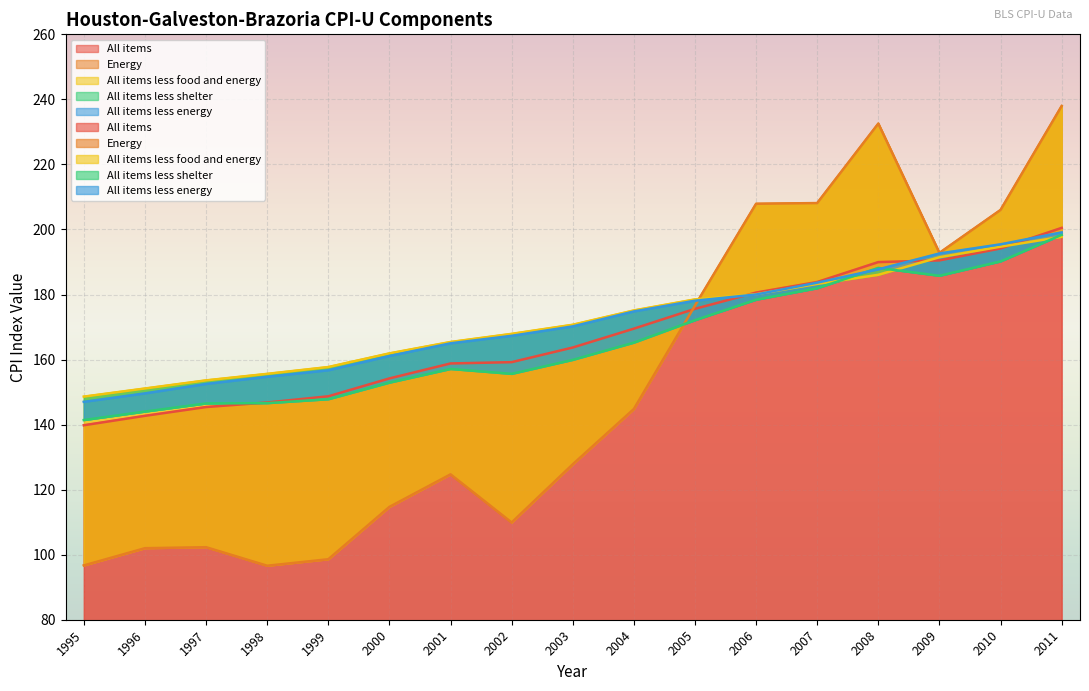

What is the total value across all series at 2008?

984.5